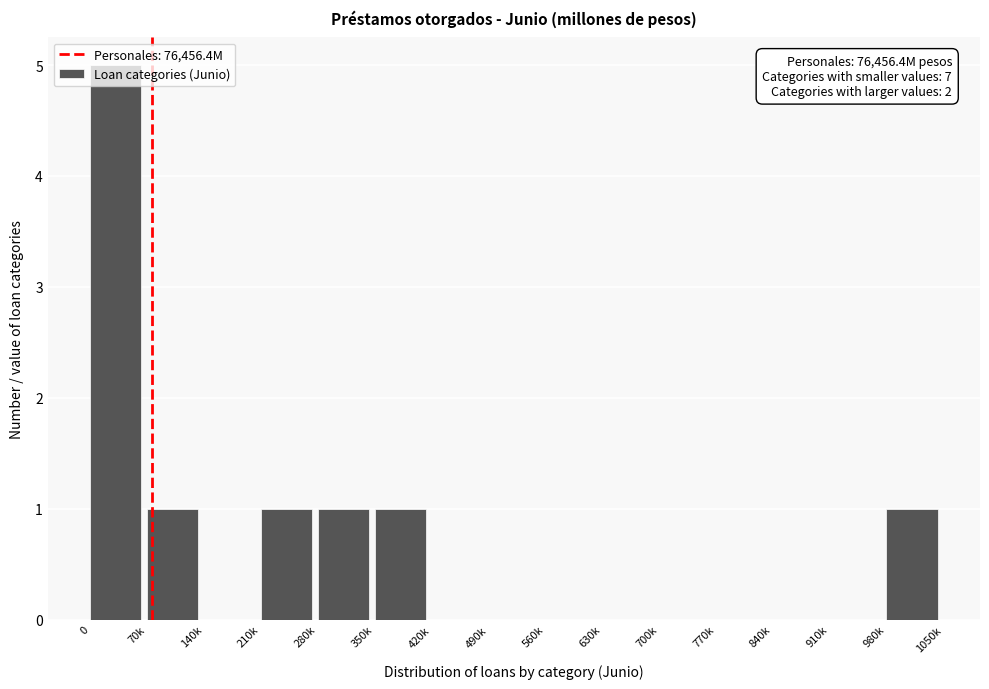

Between 980k and 140k, which is larger?

980k